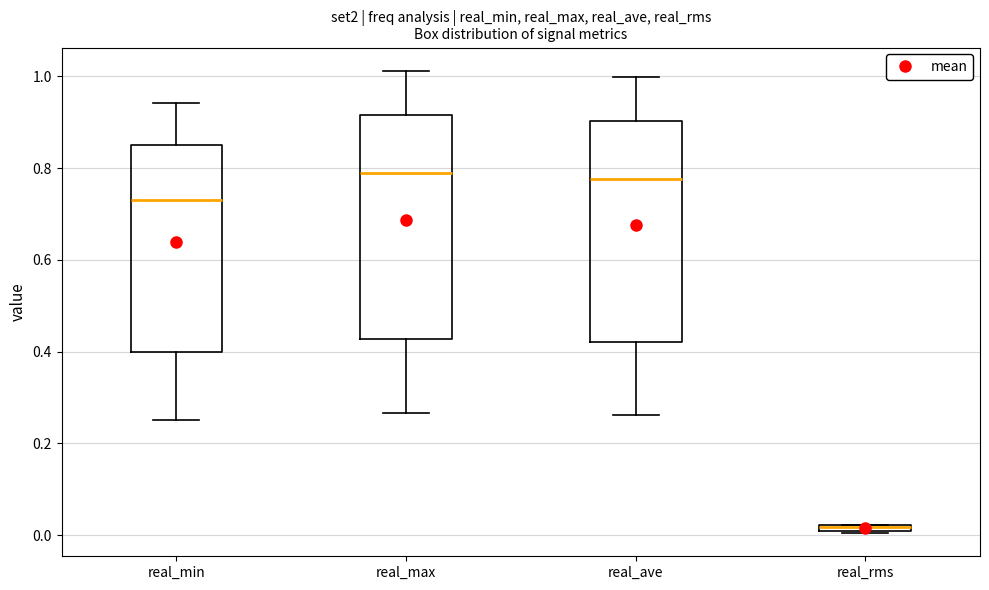

Where does the upper whisker of the box for real_max end on the y-axis? The values are not printed on the chart, so give them approximately, as read against the axis.

1.02